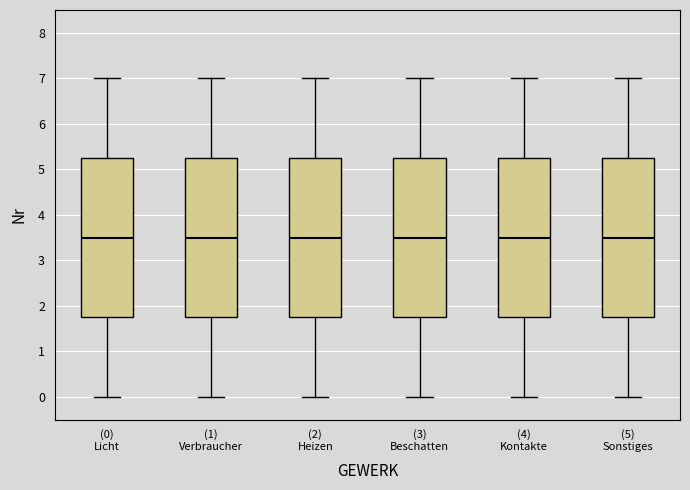

Reading left to right, transcribe this box plot: for each box, give where its median line is, the range the box spans, and where its two whiskers end, as read against the y-axis. The values are not printed on the chart, so give them approximately, as read against the axis.

(0) Licht: median 3.5, box 1.8 to 5.3, whiskers 0.0 to 7.0
(1) Verbraucher: median 3.5, box 1.8 to 5.3, whiskers 0.0 to 7.0
(2) Heizen: median 3.5, box 1.8 to 5.3, whiskers 0.0 to 7.0
(3) Beschatten: median 3.5, box 1.8 to 5.3, whiskers 0.0 to 7.0
(4) Kontakte: median 3.5, box 1.8 to 5.3, whiskers 0.0 to 7.0
(5) Sonstiges: median 3.5, box 1.8 to 5.3, whiskers 0.0 to 7.0